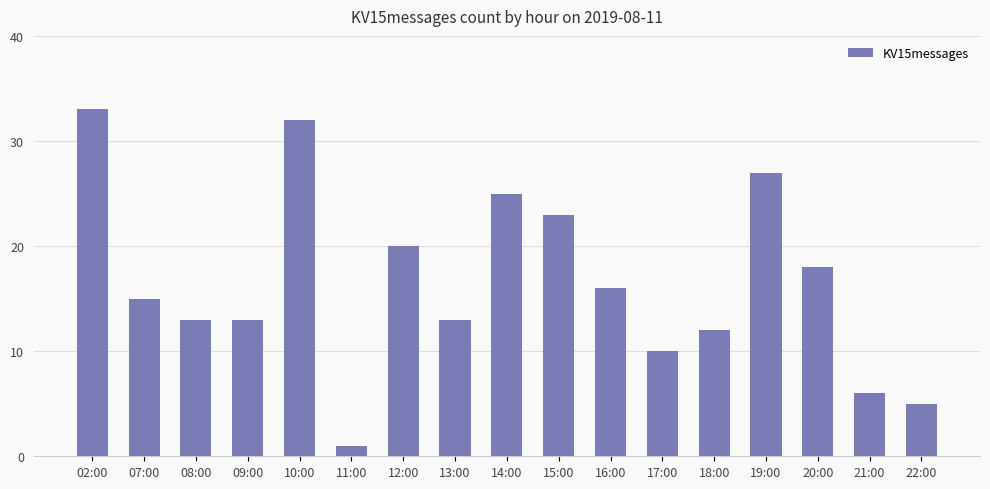

What is the change in value from 15:00 to 18:00?

-11